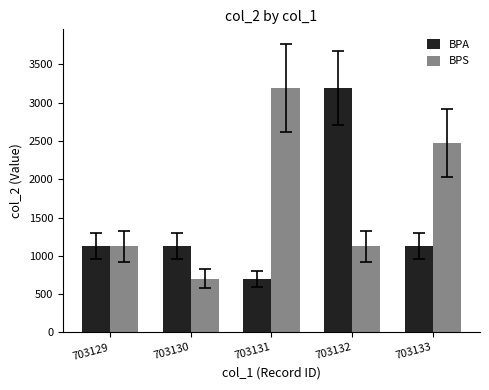

What are all the series names shown in the legend?

BPA, BPS